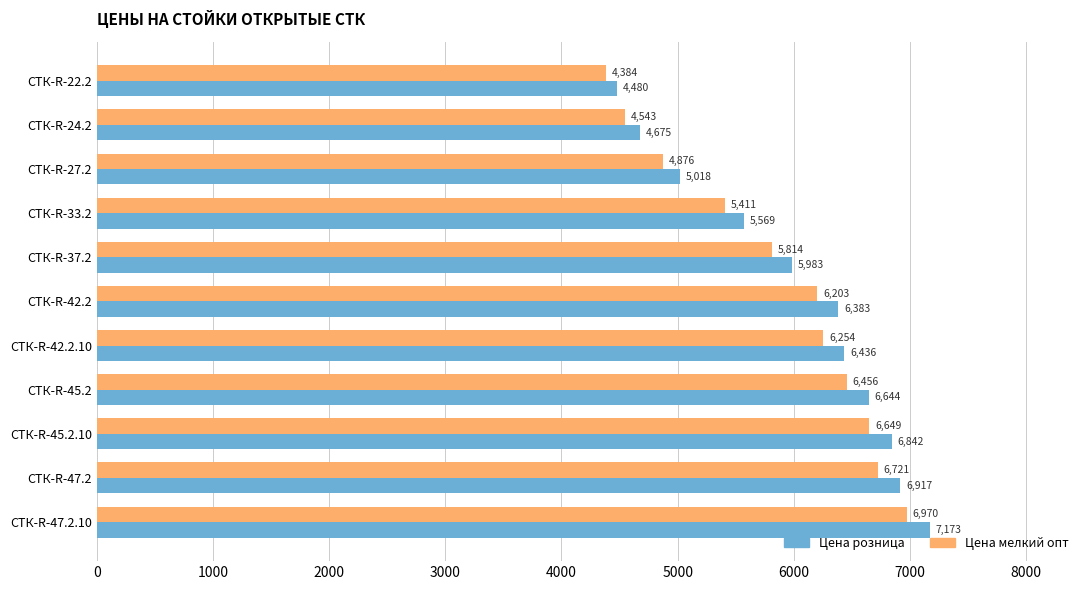

What is the maximum value for Цена розница?

7173.0